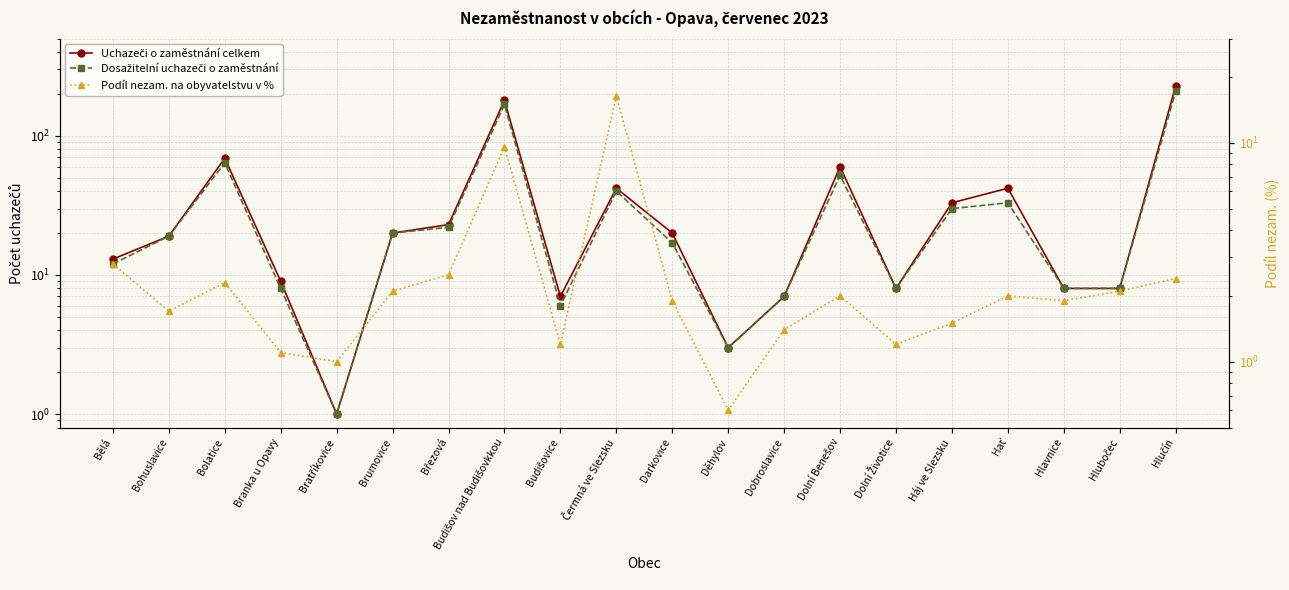

What is the label of the 2nd point from the left?

Bohuslavice